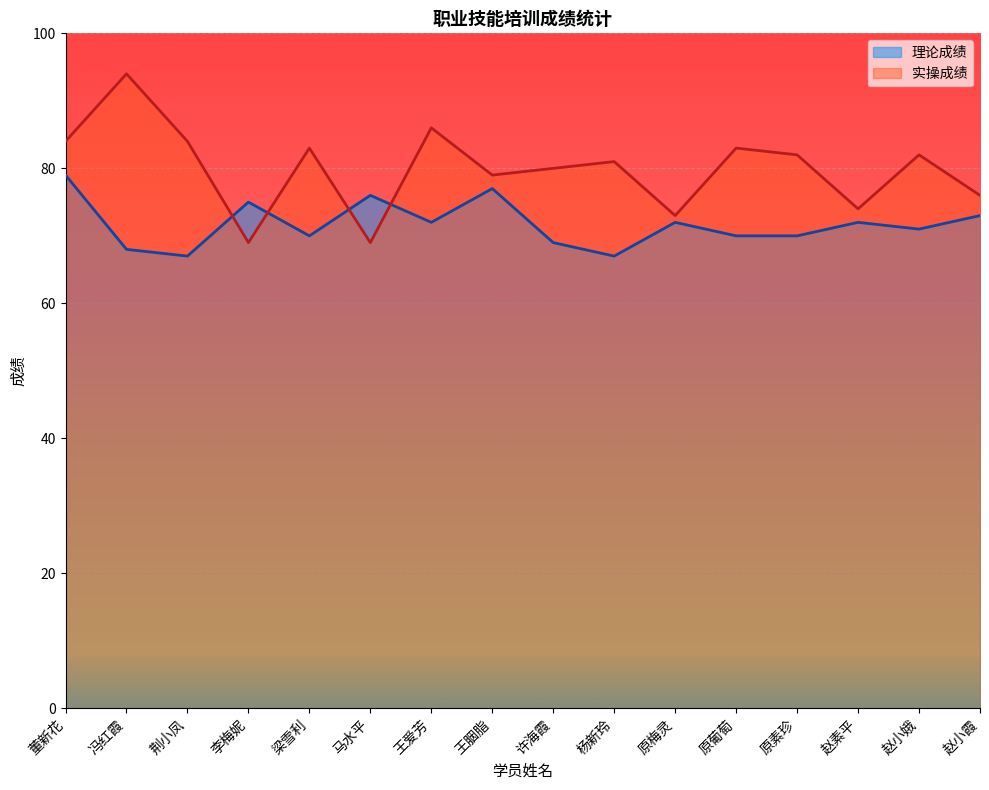

Reading left to right, extract all data points from this chart.

理论成绩: 董新花=79	冯红霞=68	荆小凤=67	李梅妮=75	梁雪利=70	马水平=76	王爱芳=72	王胭脂=77	许海霞=69	杨新玲=67	原梅灵=72	原葡萄=70	原素珍=70	赵素平=72	赵小娥=71	赵小霞=73
实操成绩: 董新花=84	冯红霞=94	荆小凤=84	李梅妮=69	梁雪利=83	马水平=69	王爱芳=86	王胭脂=79	许海霞=80	杨新玲=81	原梅灵=73	原葡萄=83	原素珍=82	赵素平=74	赵小娥=82	赵小霞=76